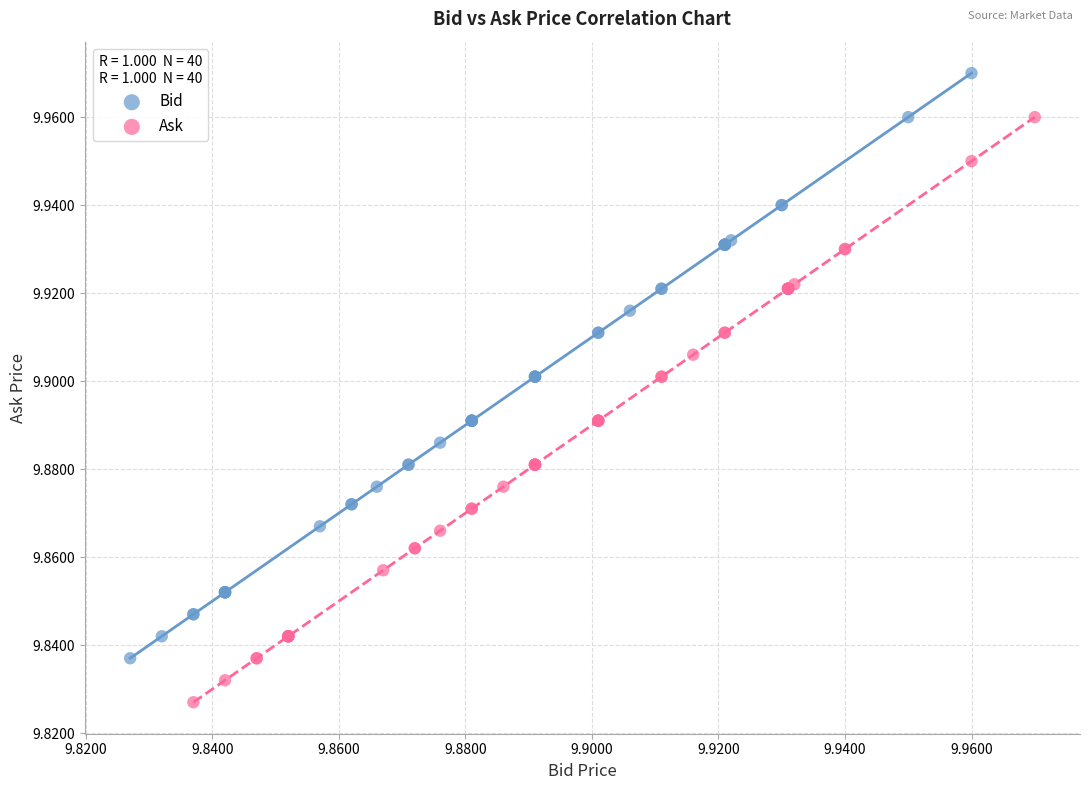

Which series contains the highest Y value?

Bid